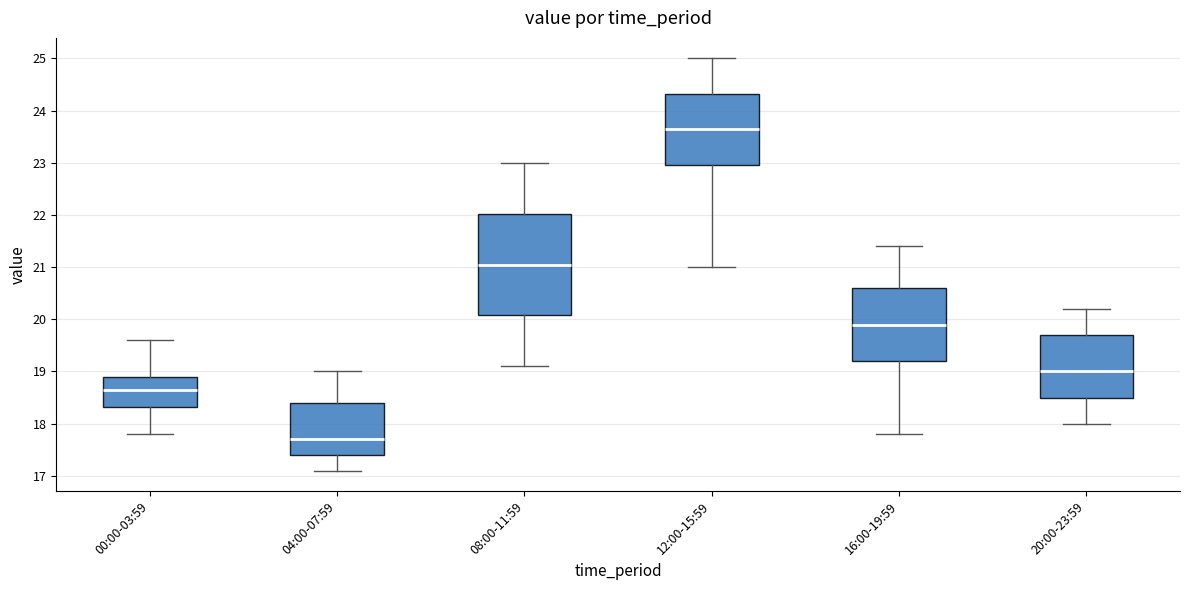

Where does the median line of the box for 00:00-03:59 sit on the y-axis? The values are not printed on the chart, so give them approximately, as read against the axis.

18.7